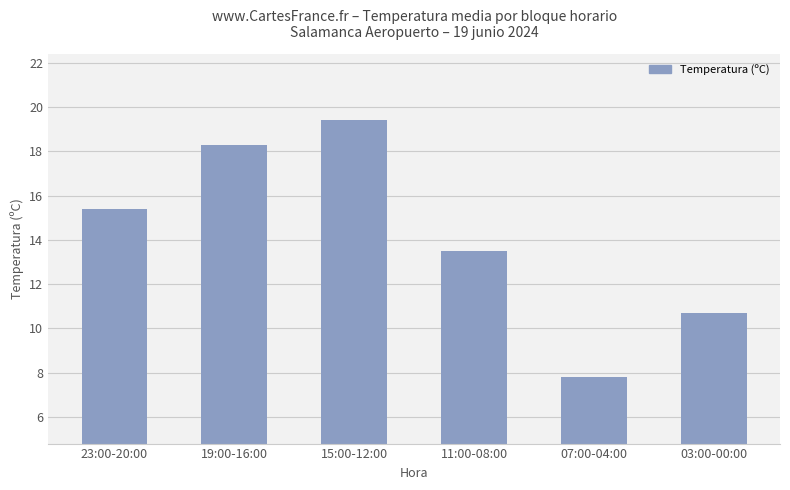

What is the change in value from 19:00-16:00 to 11:00-08:00?

-4.8